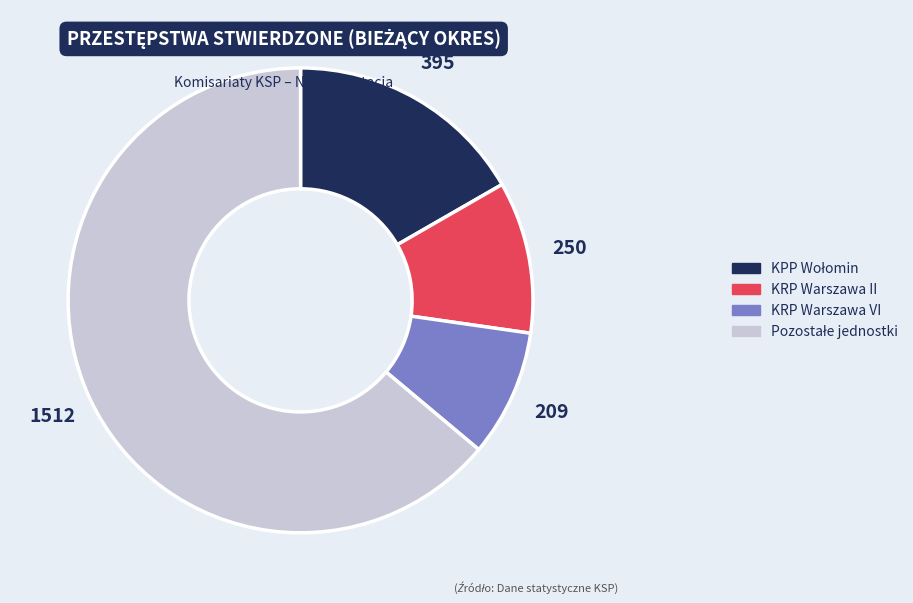

Which category has the smallest portion of the pie?

KRP Warszawa VI